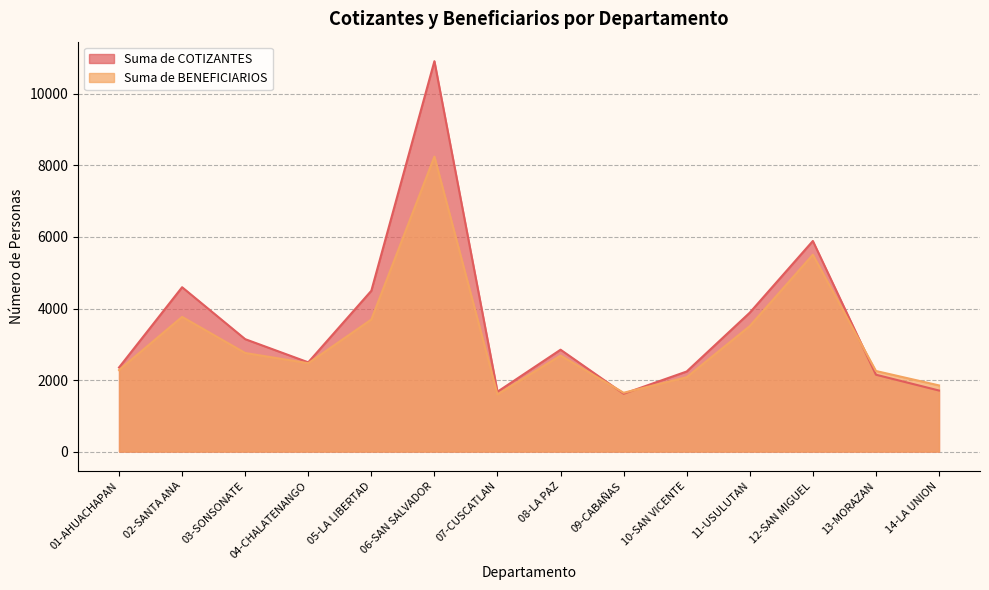

At which category is the sum across all series the highest?

06-SAN SALVADOR